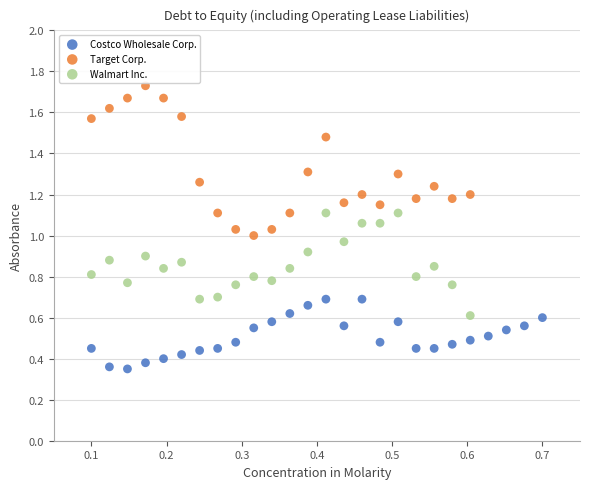

Which series reaches the minimum Y coordinate?

Costco Wholesale Corp.